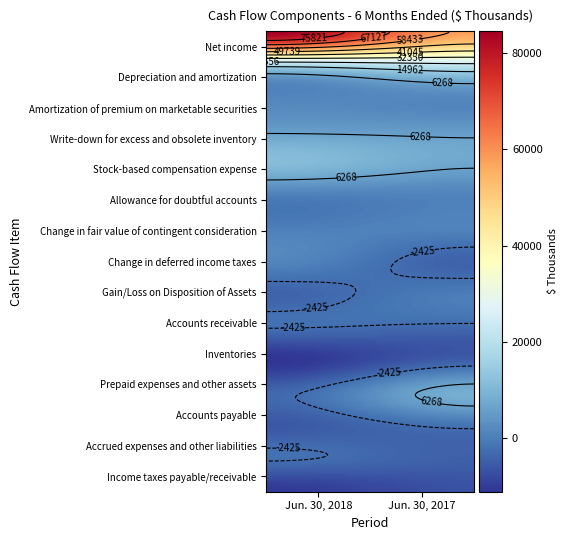

Which series has the largest total across all categories?

Net income